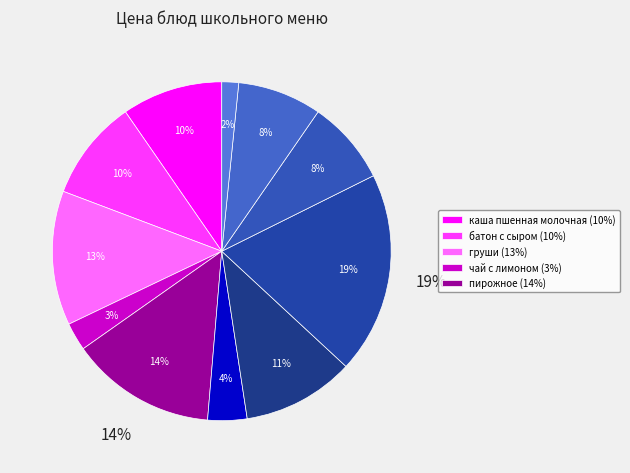

Count the number of slices in the pie.

11